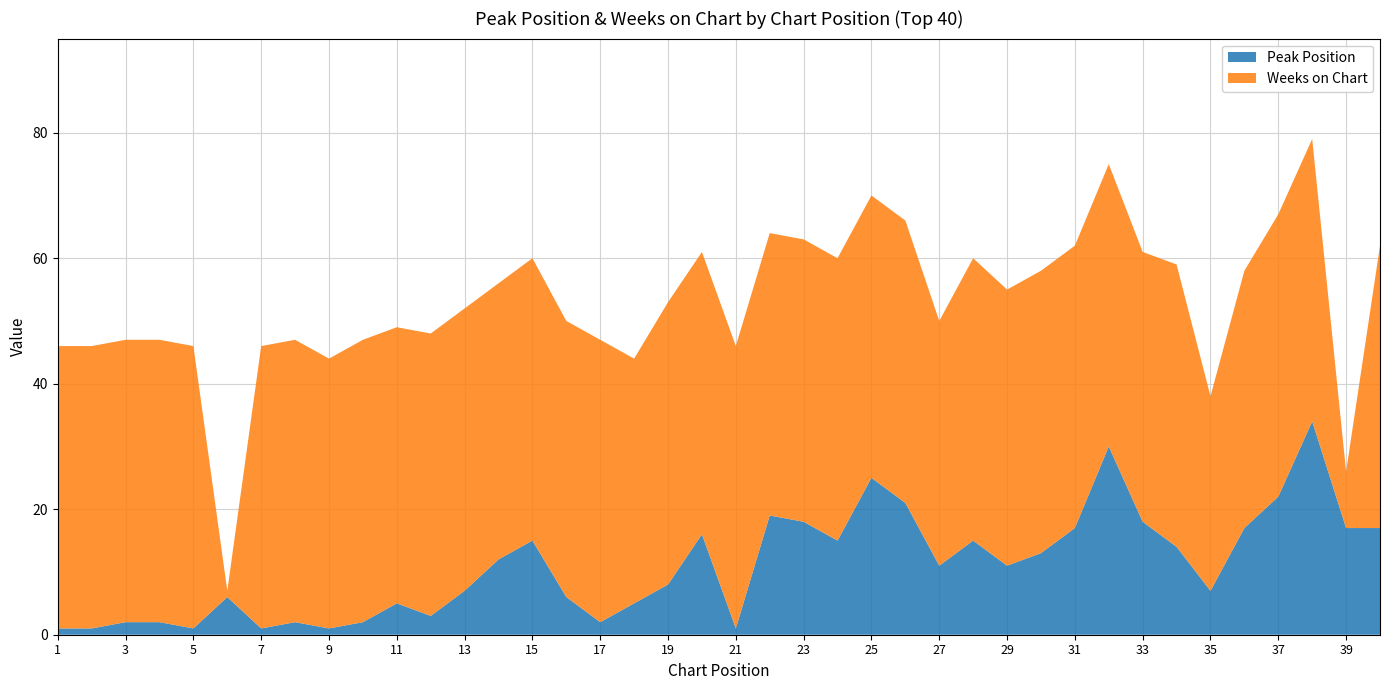

Reading right to left, list all the values displayed in this chart.

Peak Position: 17	17	34	22	17	7	14	18	30	17	13	11	15	11	21	25	15	18	19	1	16	8	5	2	6	15	12	7	3	5	2	1	2	1	6	1	2	2	1	1
Weeks on Chart: 45	9	45	45	41	31	45	43	45	45	45	44	45	39	45	45	45	45	45	45	45	45	39	45	44	45	44	45	45	44	45	43	45	45	1	45	45	45	45	45